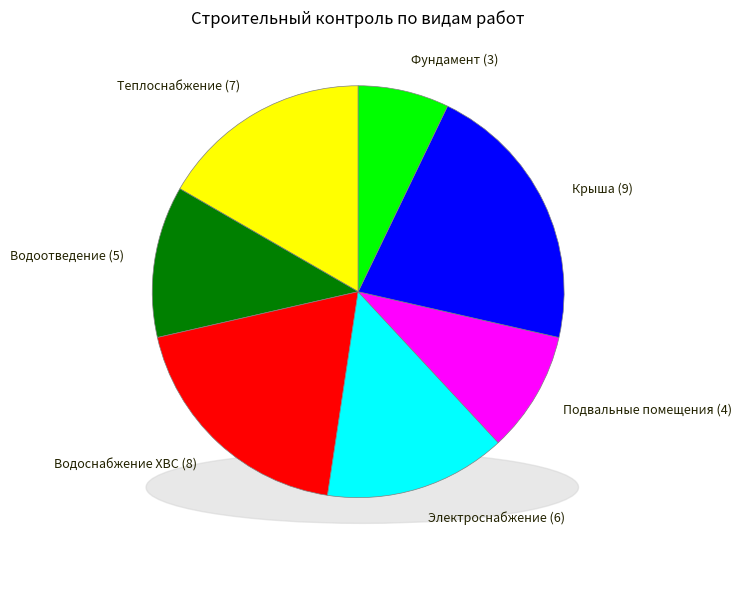

Which slice is the smallest?

Строительный контроль фундамента